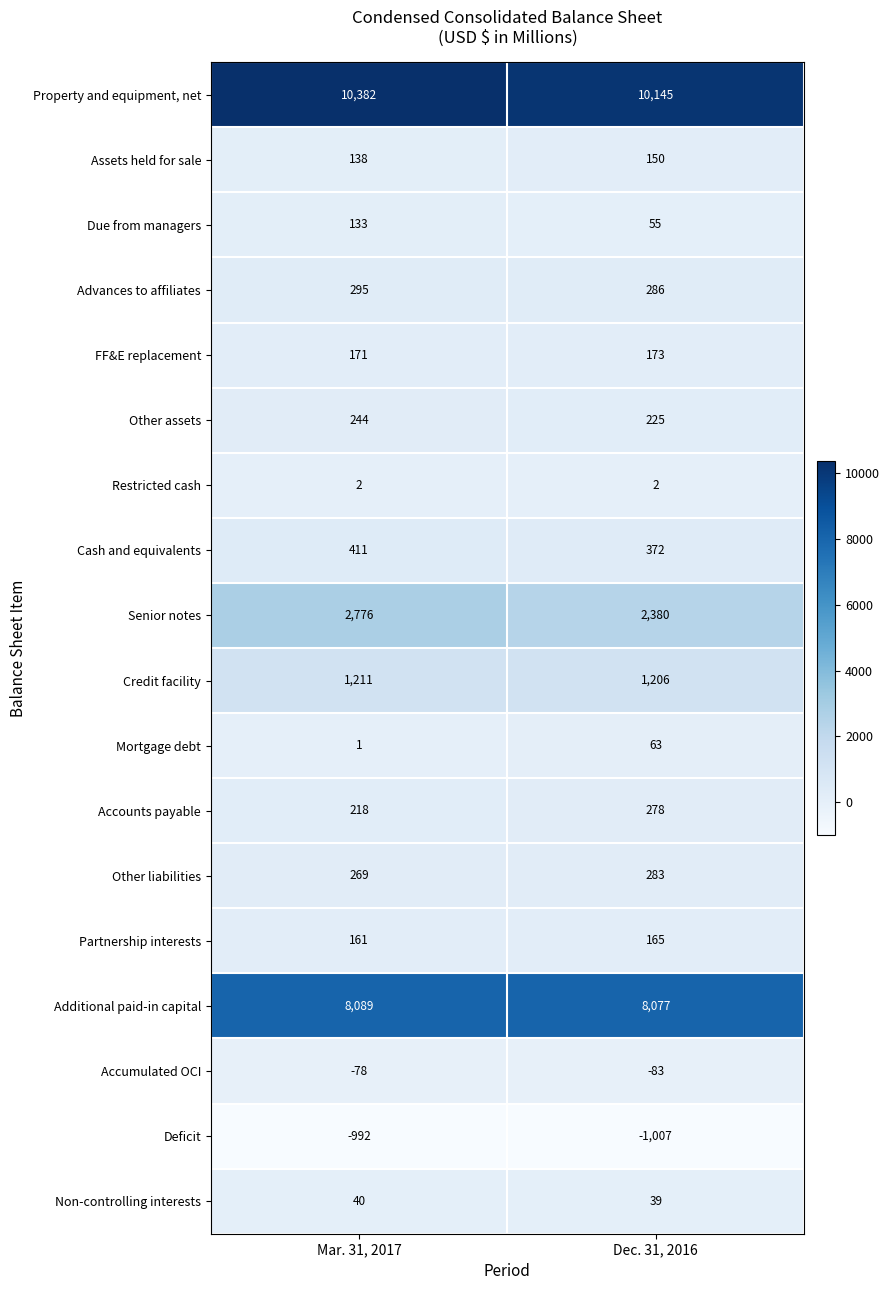

What is the sum of all FF&E replacement values?

344